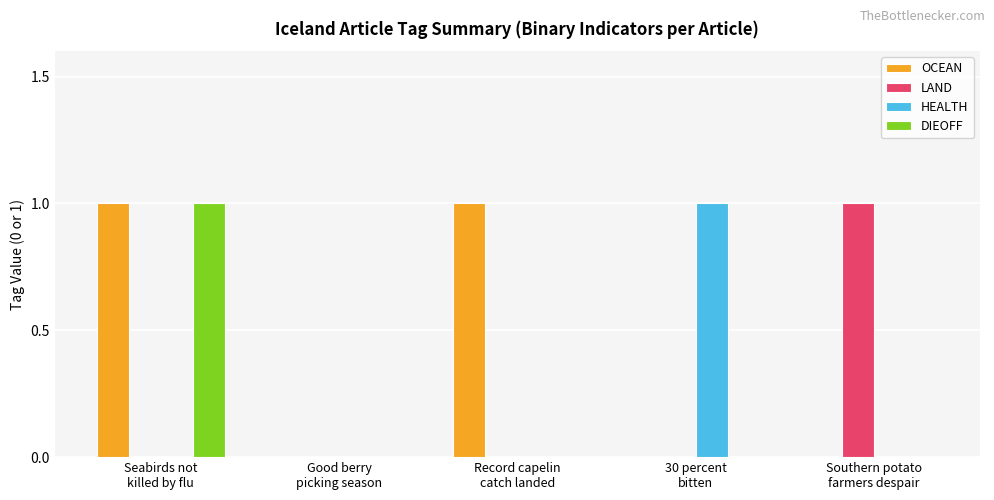

Which series changed the most between Seabirds not
killed by flu and Record capelin
catch landed?

DIEOFF